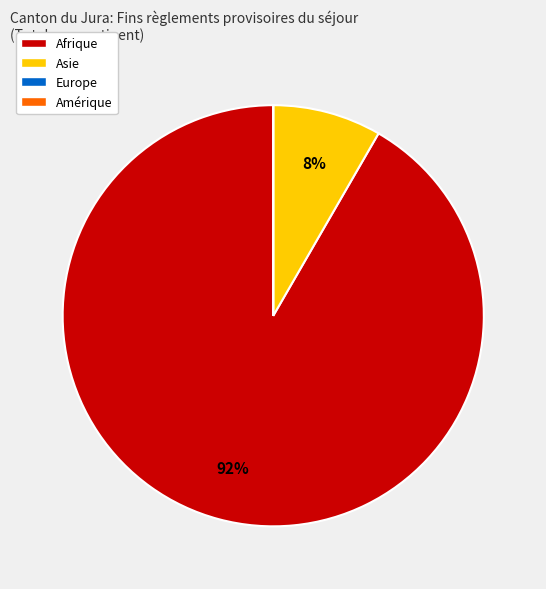

Is the sum of Asie and Afrique greater than half?

Yes